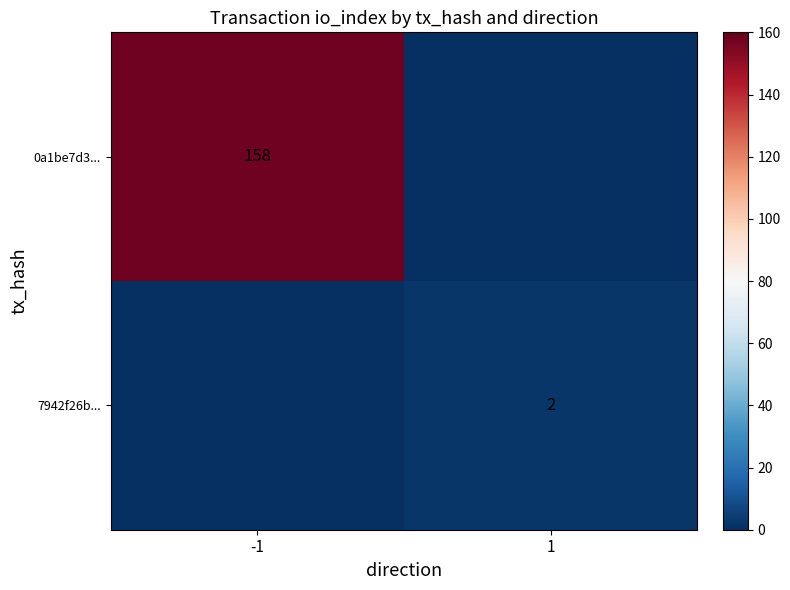

Which has a higher value, -1 or 1?

-1